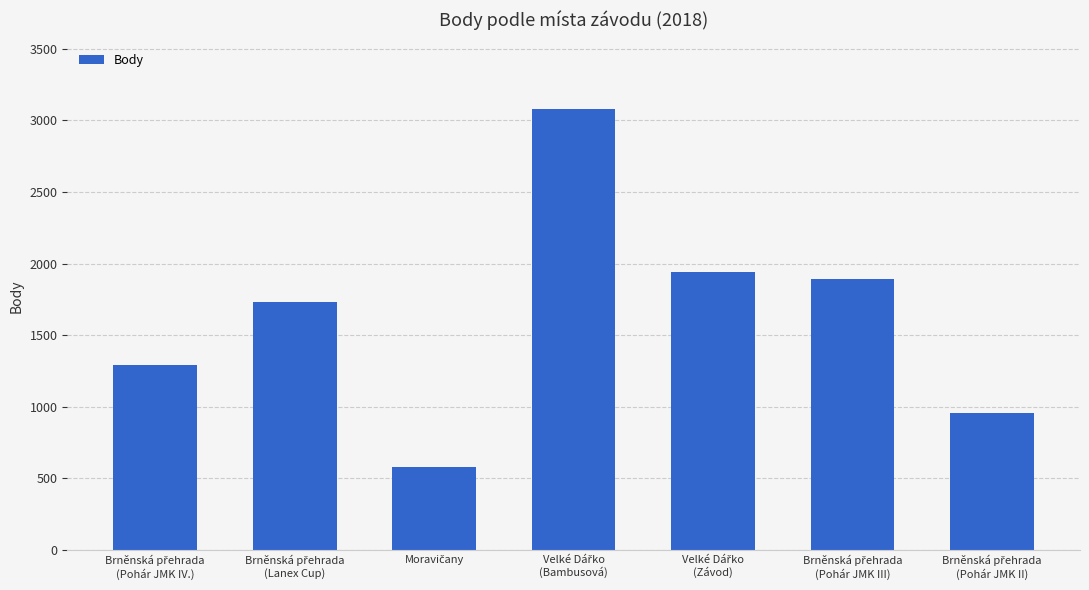

What is the sum of all values?

11469